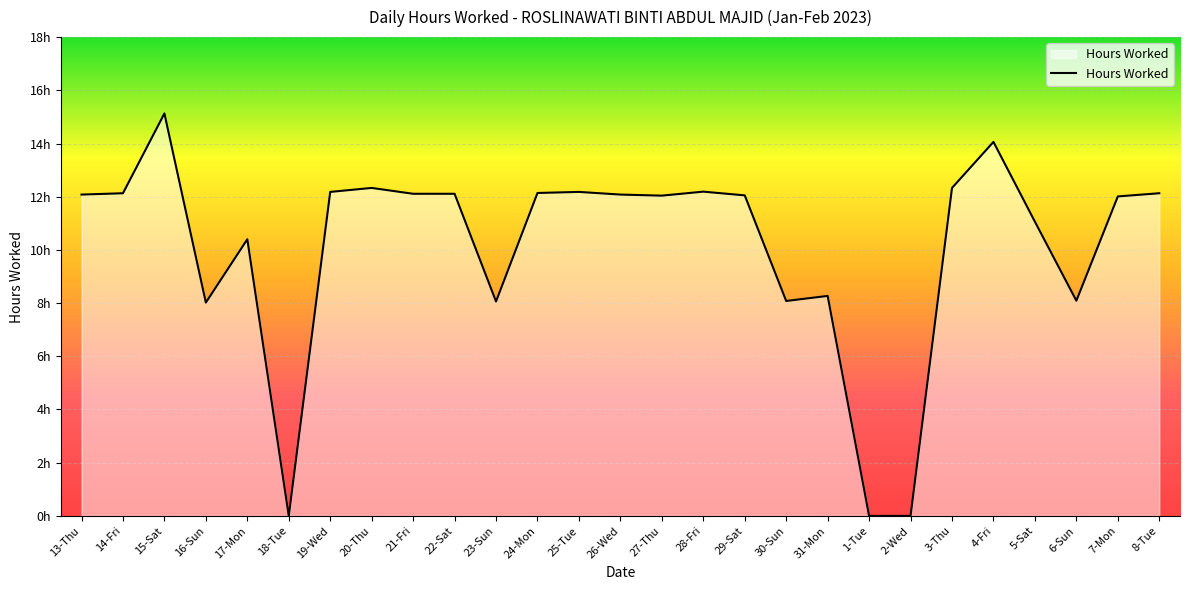

Does the chart display data point markers on the line(s)?

No